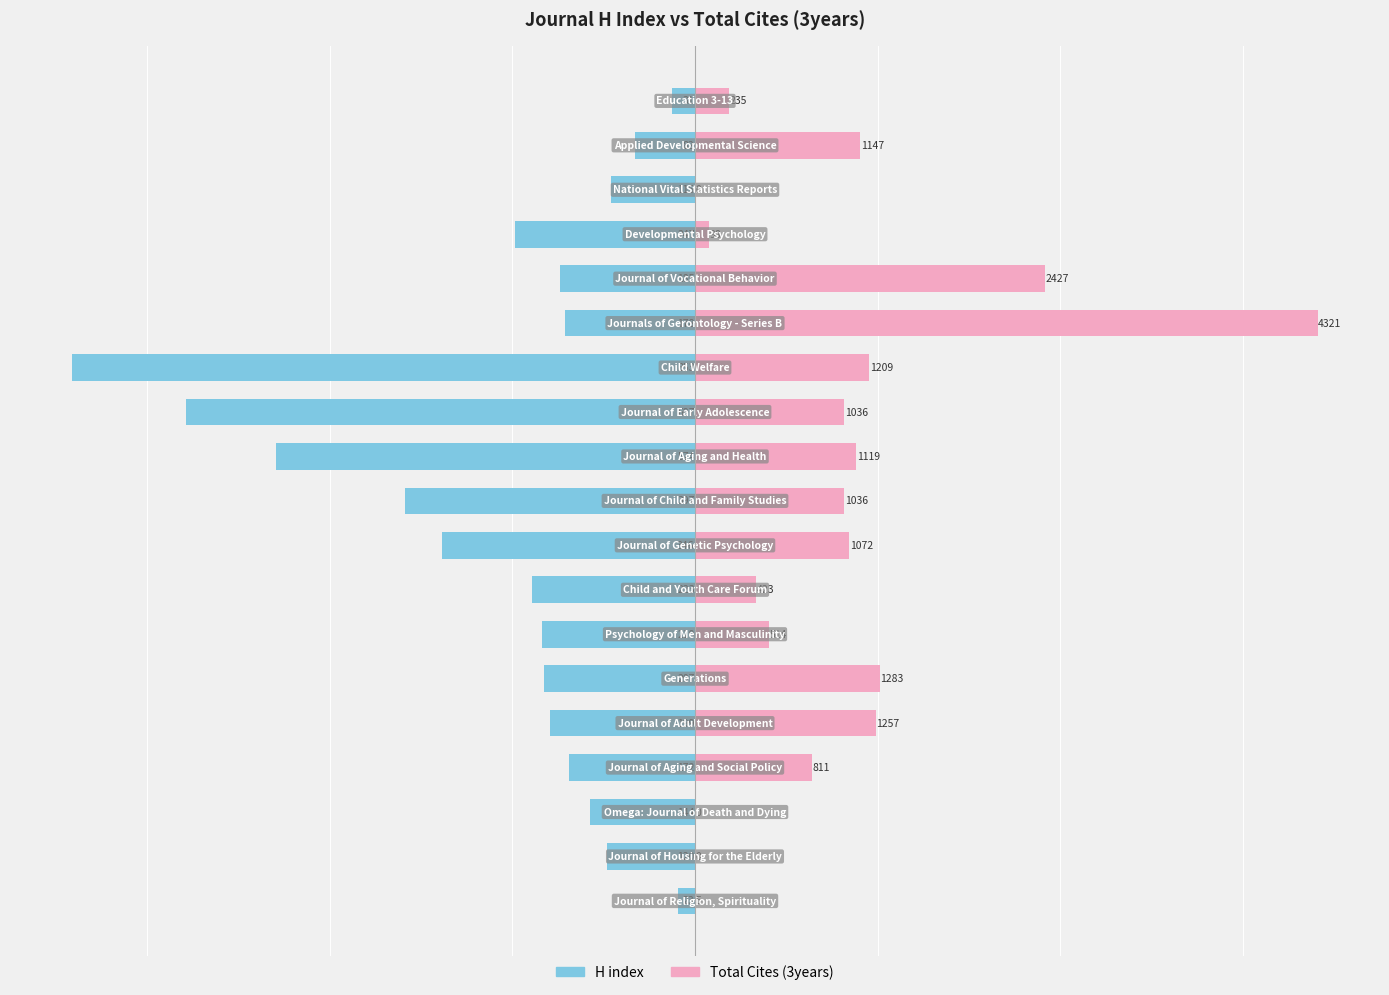

What is the value of the H index bar at the 8th from the left?

-223.0